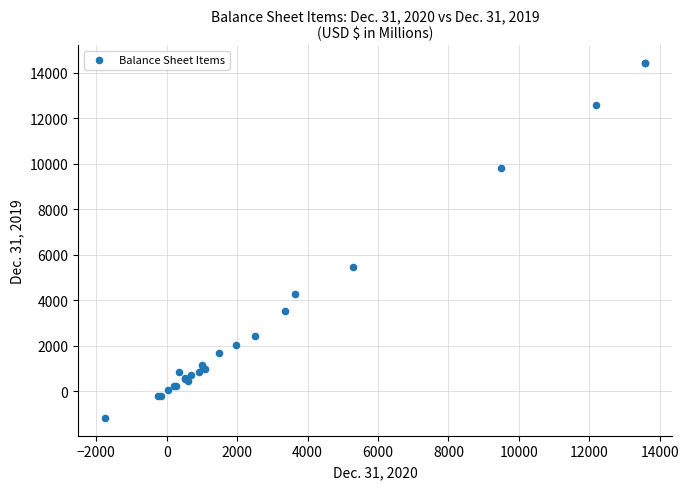

What Y value in the scatter plot is closest to 6626?

5471.7